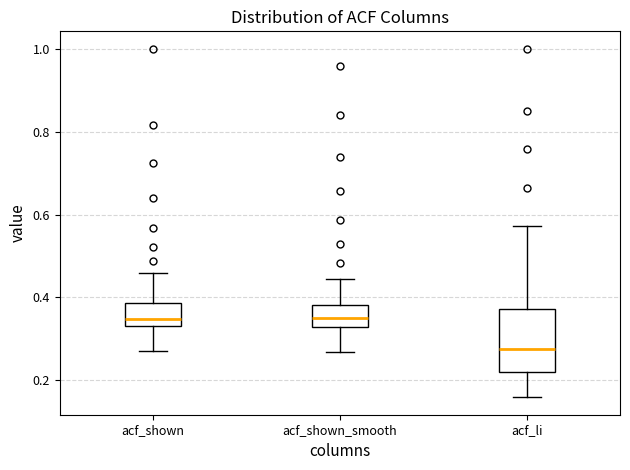

Reading left to right, transcribe this box plot: for each box, give where its median line is, the range the box spans, and where its two whiskers end, as read against the y-axis. The values are not printed on the chart, so give them approximately, as read against the axis.

acf_shown: median 0.34 (just above the box's lower edge), box 0.34 to 0.38, whiskers 0.28 to 0.46
acf_shown_smooth: median 0.36, box 0.32 to 0.38, whiskers 0.26 to 0.44
acf_li: median 0.28, box 0.22 to 0.38, whiskers 0.16 to 0.58